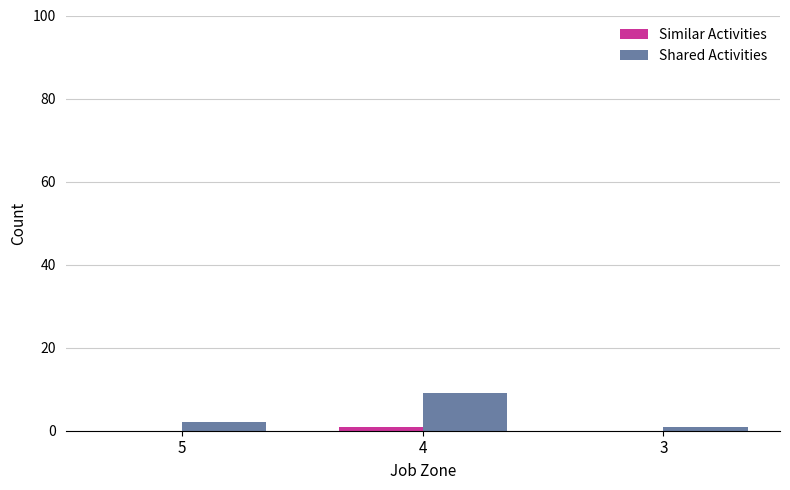

What is the total value across all series at 3?

1